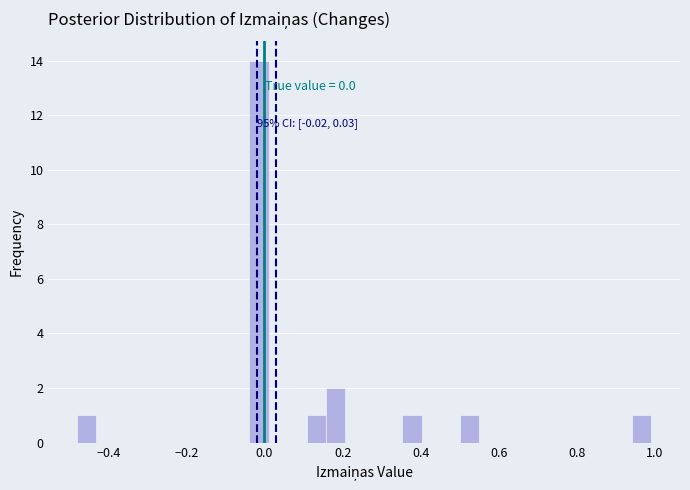

Read against the x-axis, roughly where is the centre of the tallest bar?

-0.02